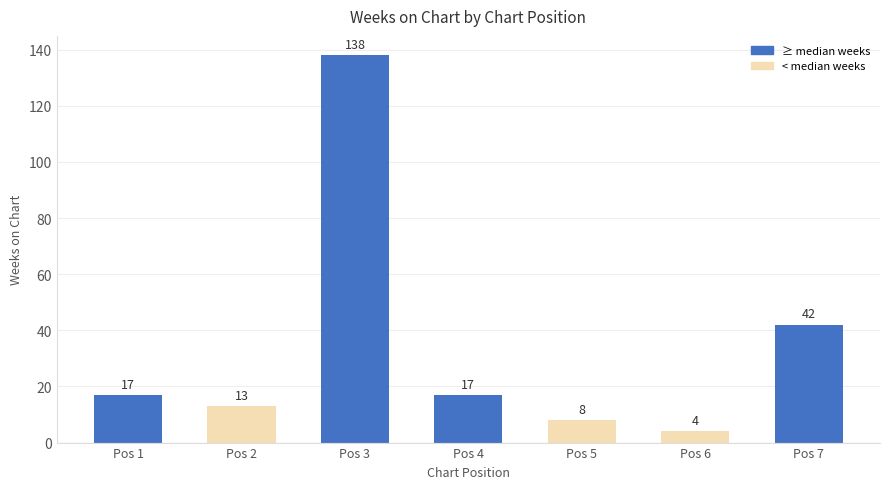

At which label is the value closest to 71?

Pos 7